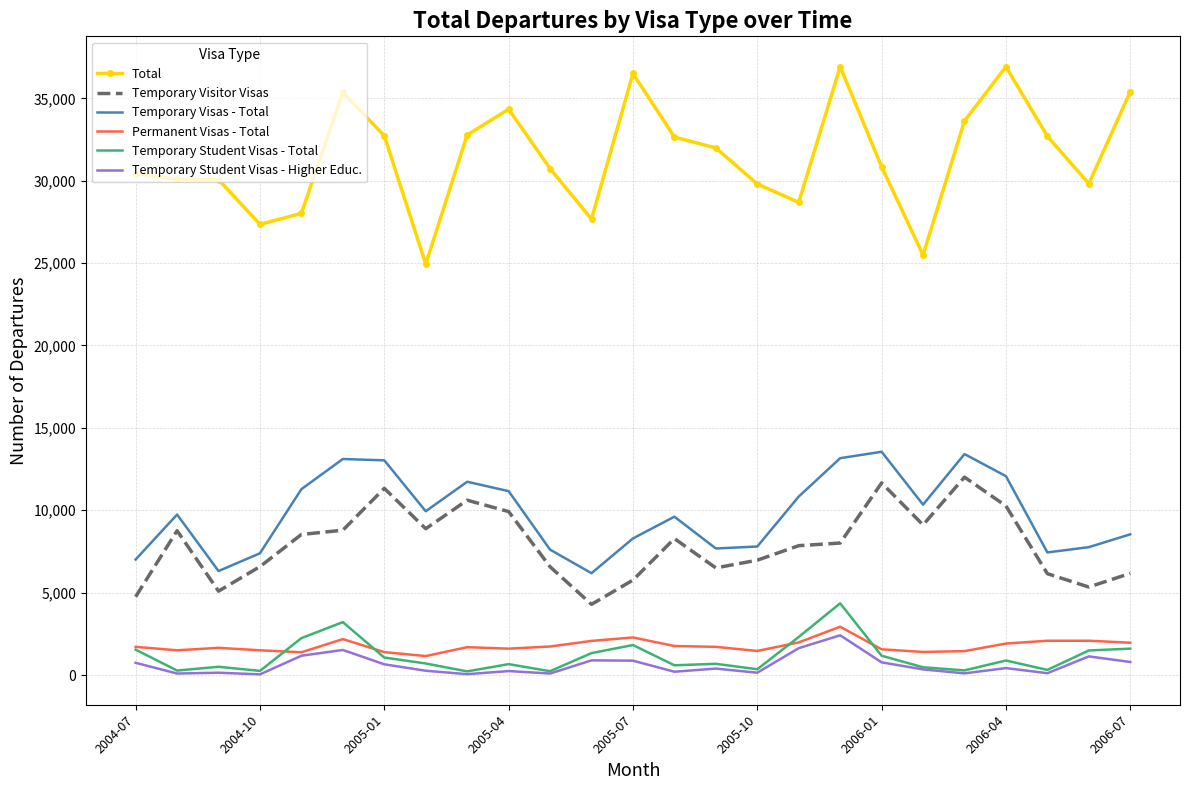

List the series in order of their peak value, highest first.

Total, Temporary Visas - Total, Temporary Visitor Visas, Temporary Student Visas - Total, Permanent Visas - Total, Temporary Student Visas - Higher Educ.